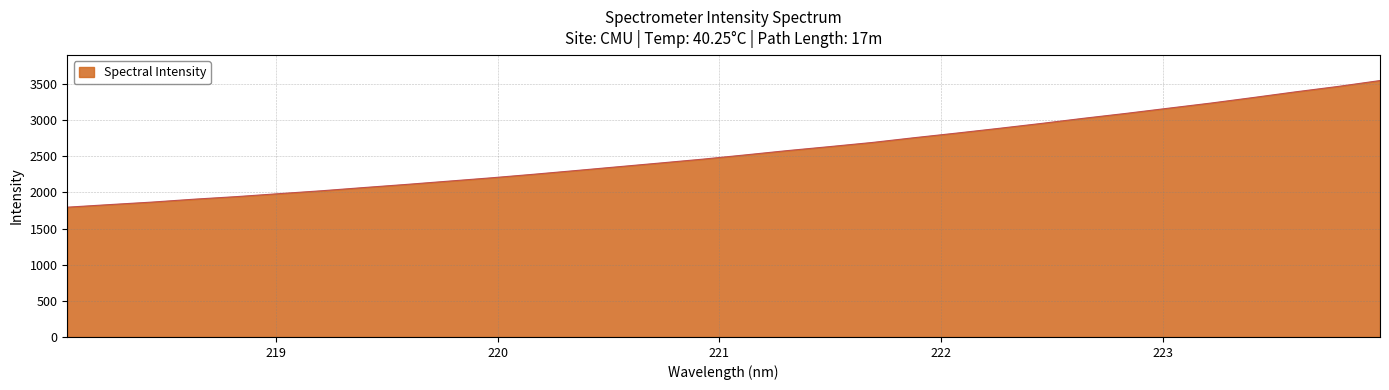

What is the greatest value displayed?

3549.2